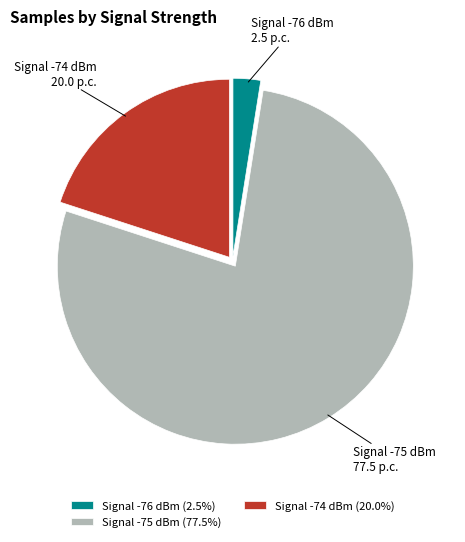

Approximately how many times larger is the value at Signal -75 dBm compared to Signal -74 dBm?

3.9